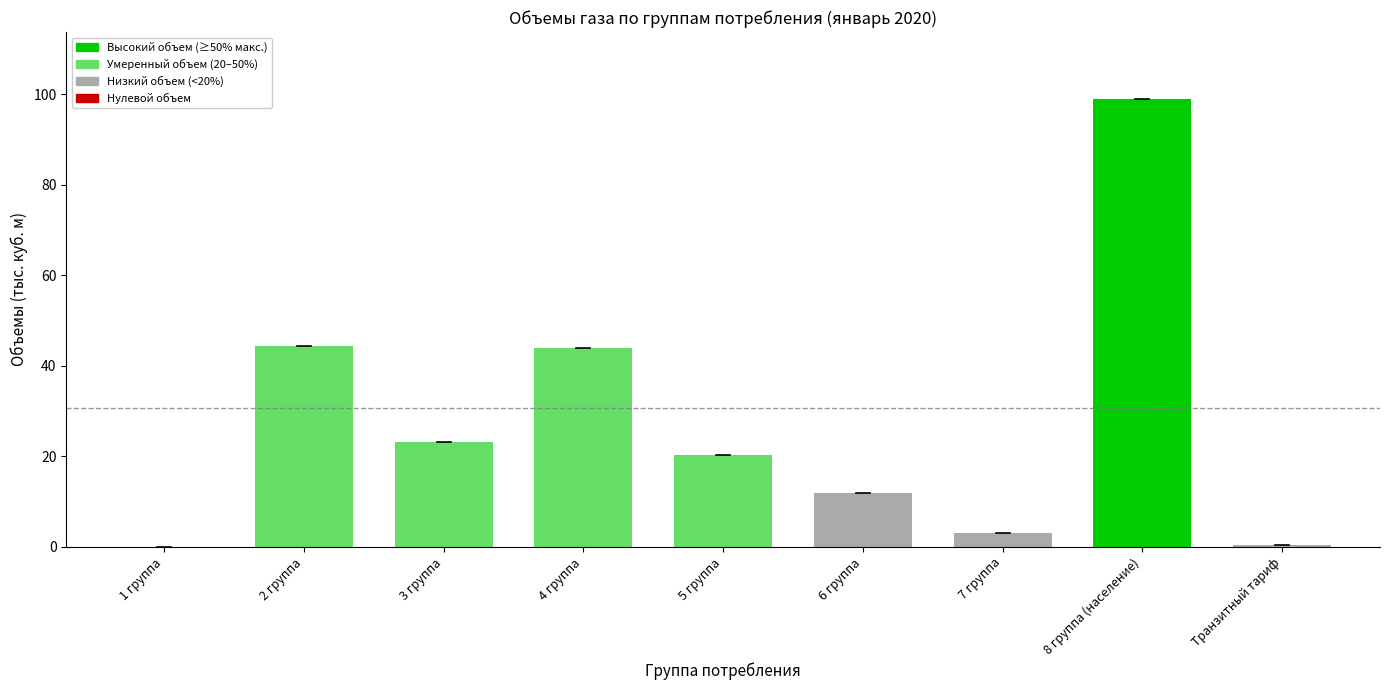

How many categories are shown in the chart?

9